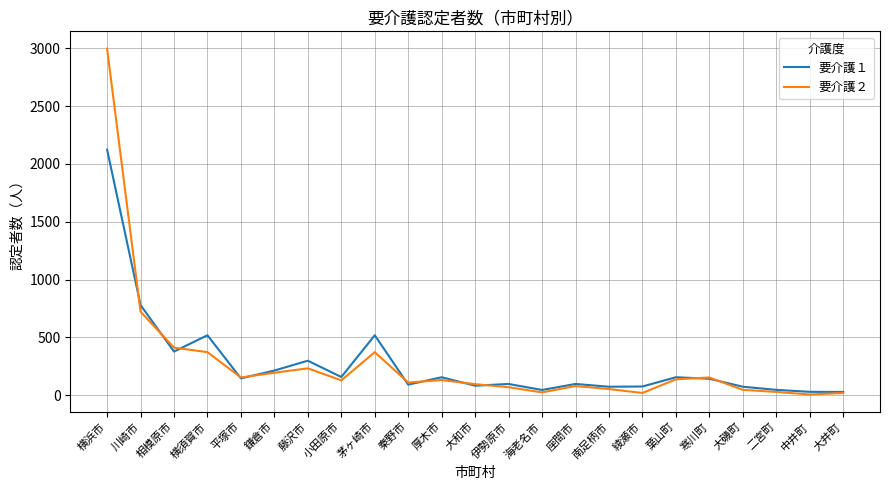

What is the sum of all 要介護２ values?

6571